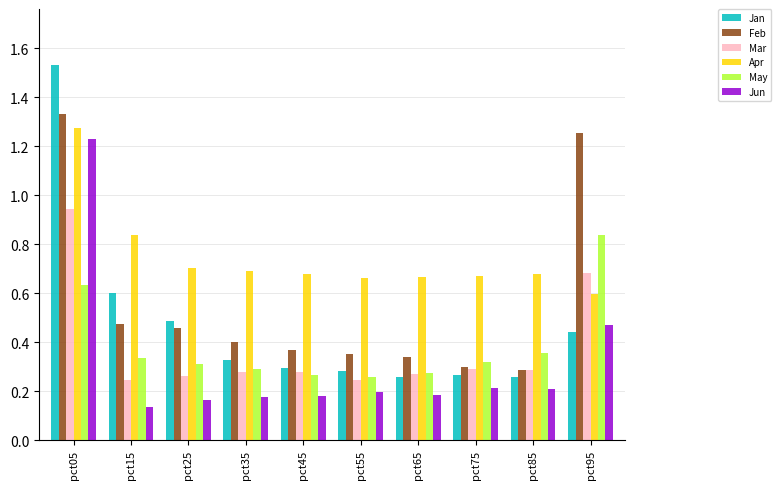

Which category has the highest value across all series?

pct05